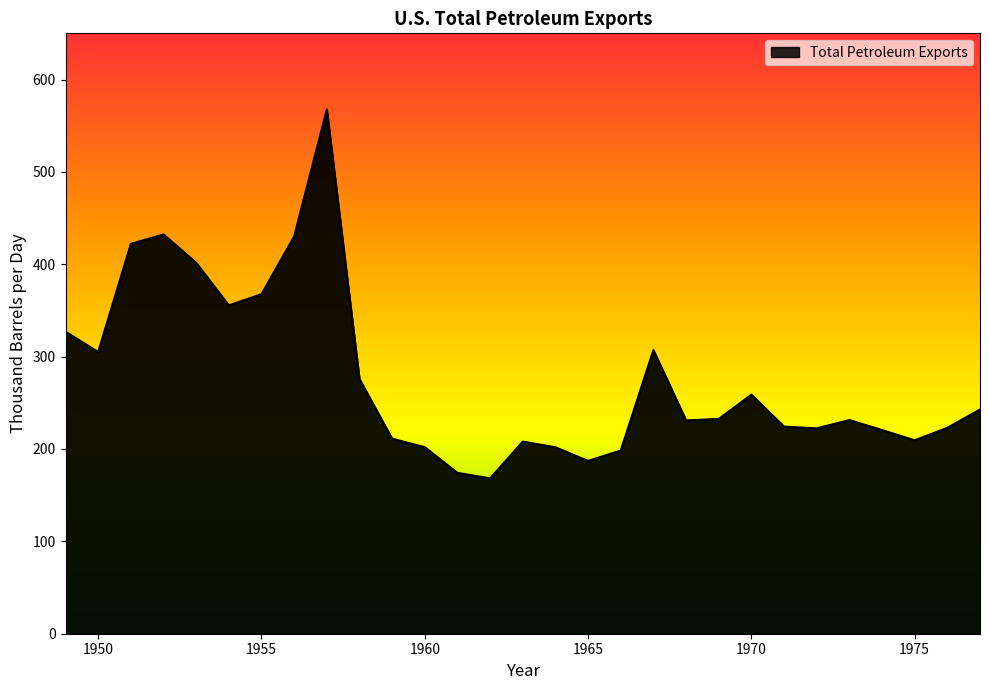

What is the difference between the maximum and minimum values?

399.4